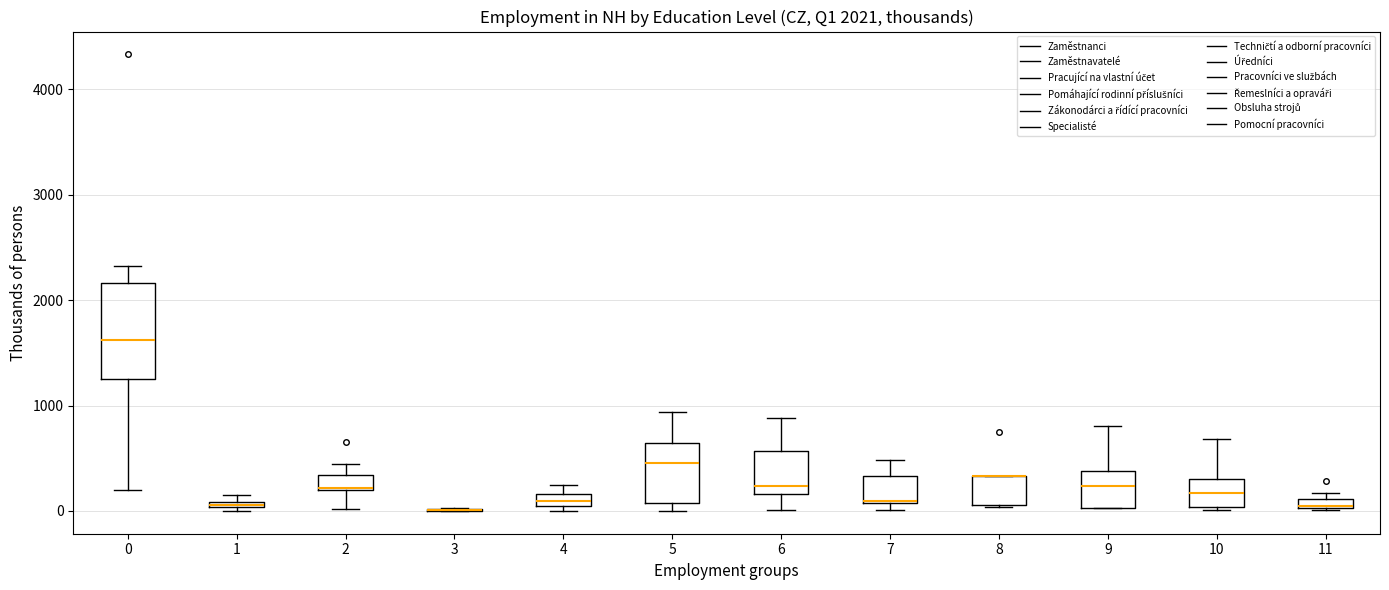

Comparing the boxes themselves (not the whiskers), which one is the tallest?

0